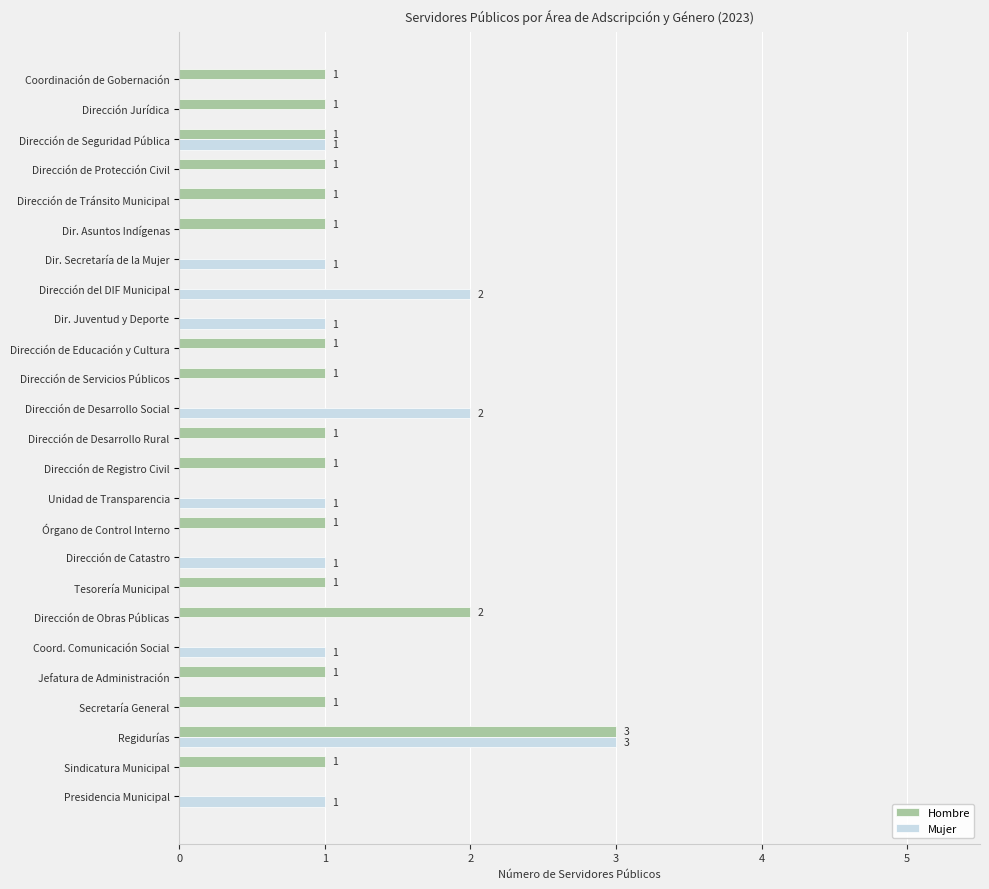

At which category is the sum across all series the highest?

Regidurías